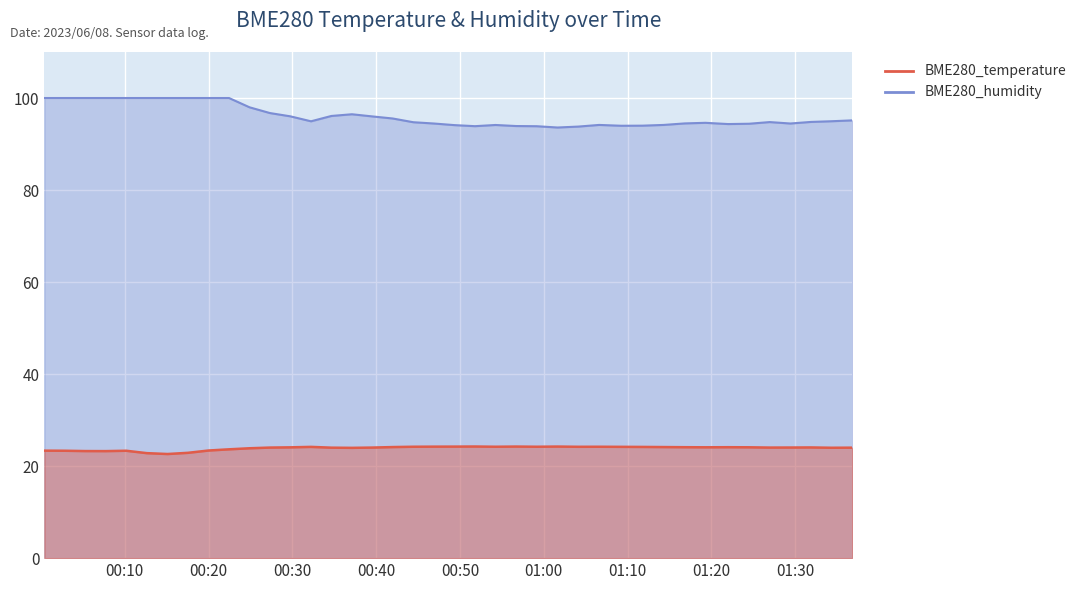

True or false: BME280_temperature has more than 2 points higher than both neighbors.

True